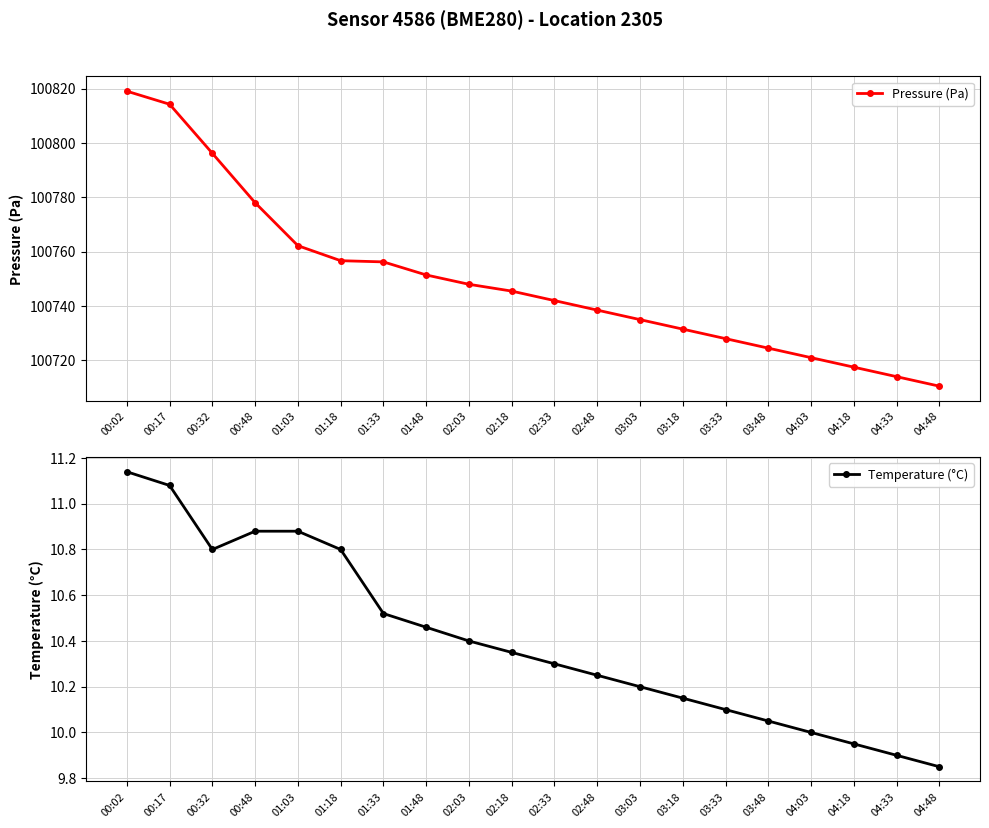

Which series has the largest total across all categories?

Pressure (Pa)